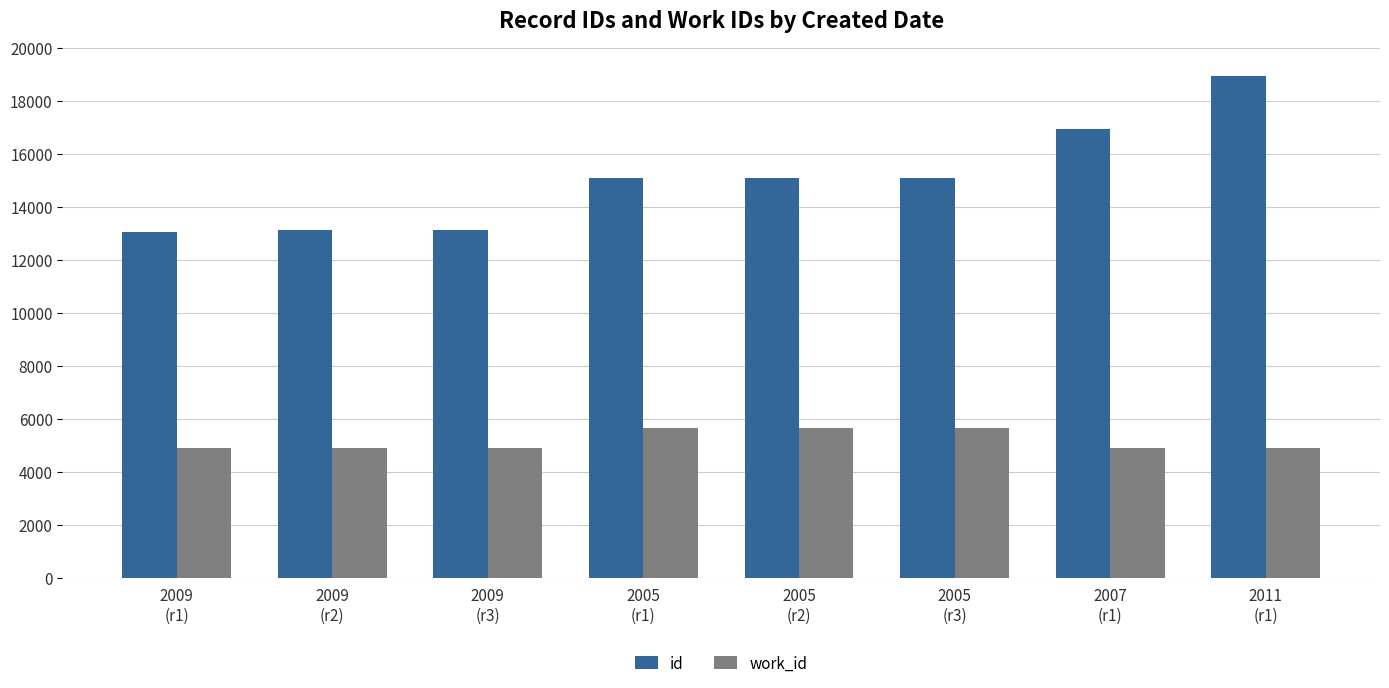

What is the lowest value of the id series?

13060